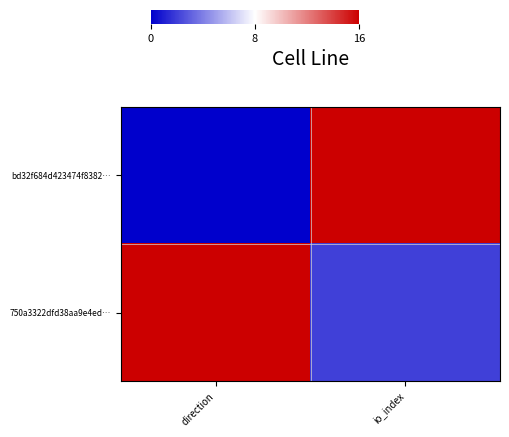

Which series has the widest spread of values?

bd32f684d423474f8382…